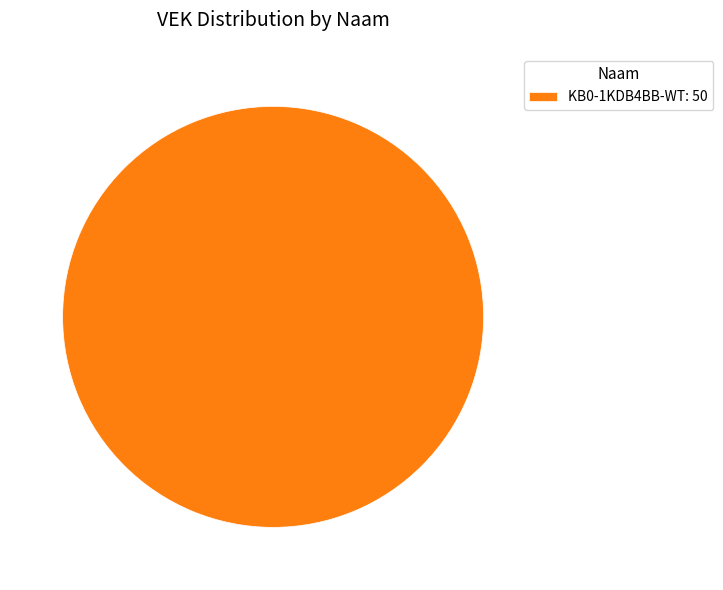

How many slices are in this pie chart?

1